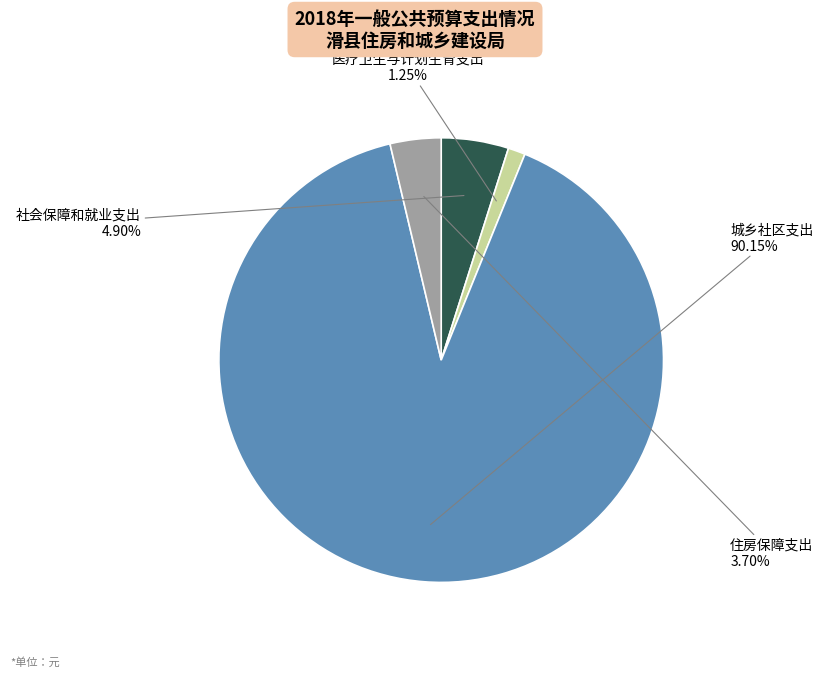

Is there a majority slice in this chart?

Yes